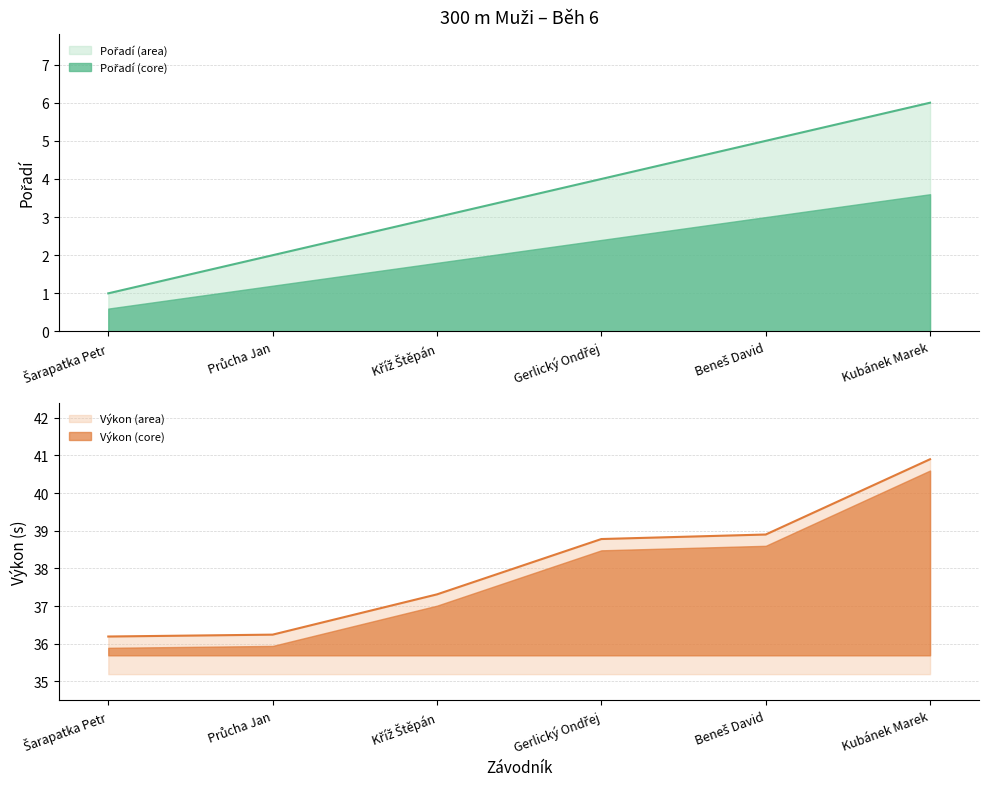

What are all the series names shown in the legend?

Pořadí, Výkon